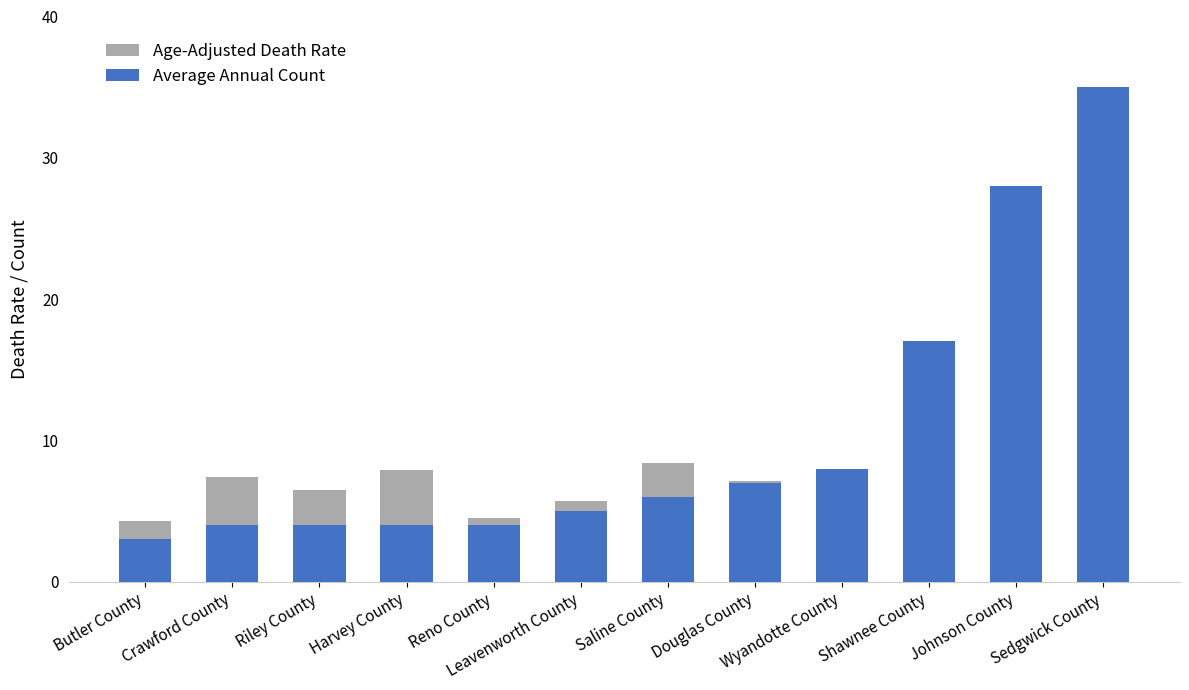

At Johnson County, list the series in order from smallest to largest.

Age-Adjusted Death Rate, Average Annual Count